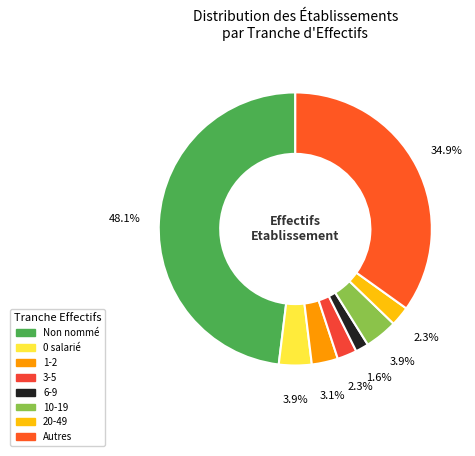

Is there a majority slice in this chart?

No